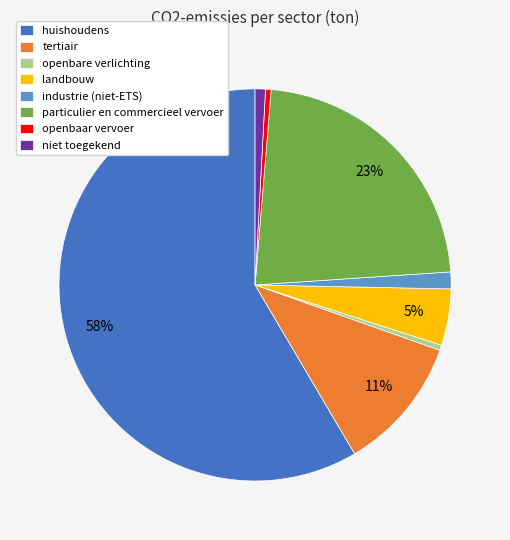

Is it true that openbare verlichting is 0% of the pie?

True